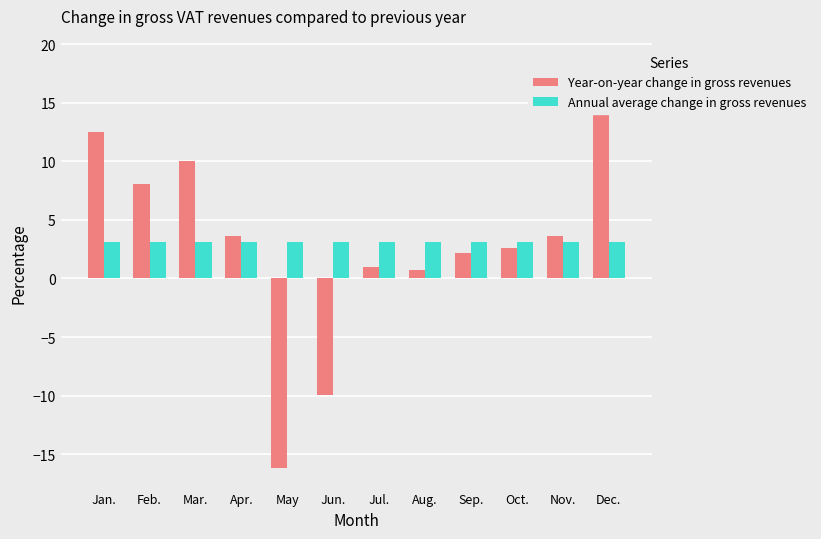

What position from the left is Aug.?

8